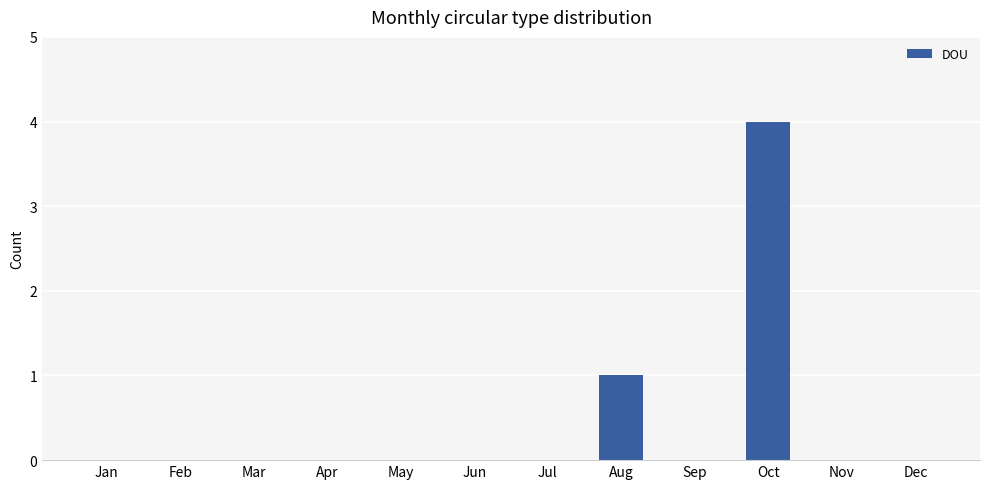

Reading right to left, extract all data points from this chart.

Dec=0	Nov=0	Oct=4	Sep=0	Aug=1	Jul=0	Jun=0	May=0	Apr=0	Mar=0	Feb=0	Jan=0